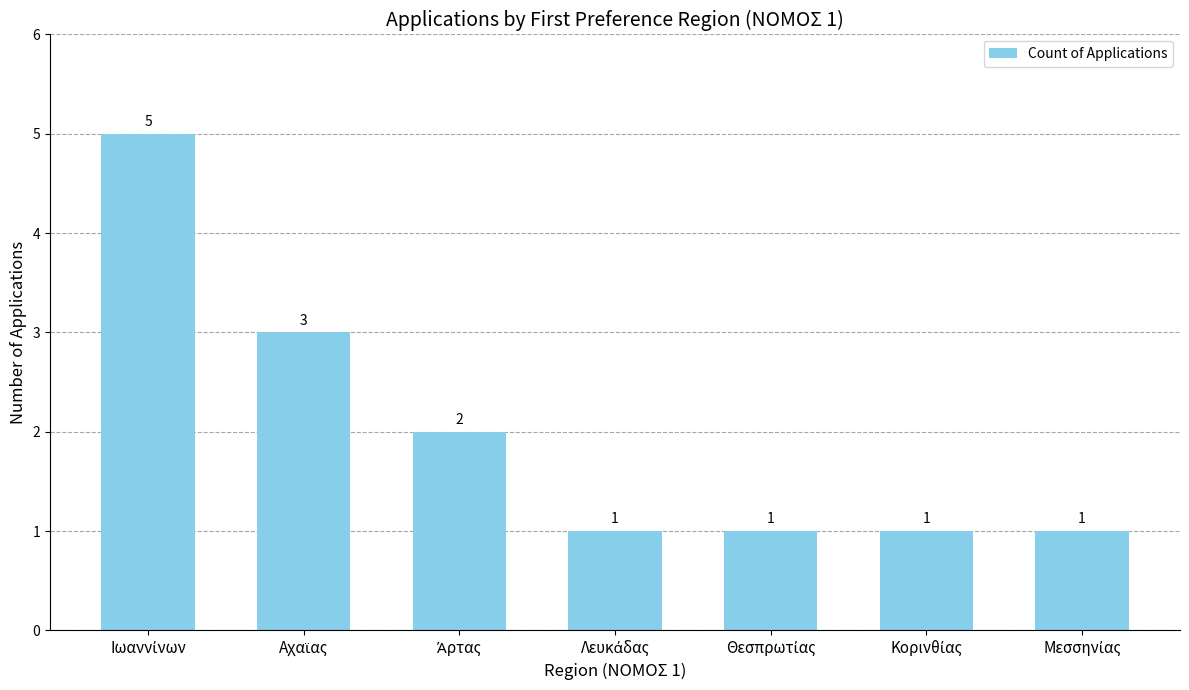

What is the value of the 6th bar from the left?

1